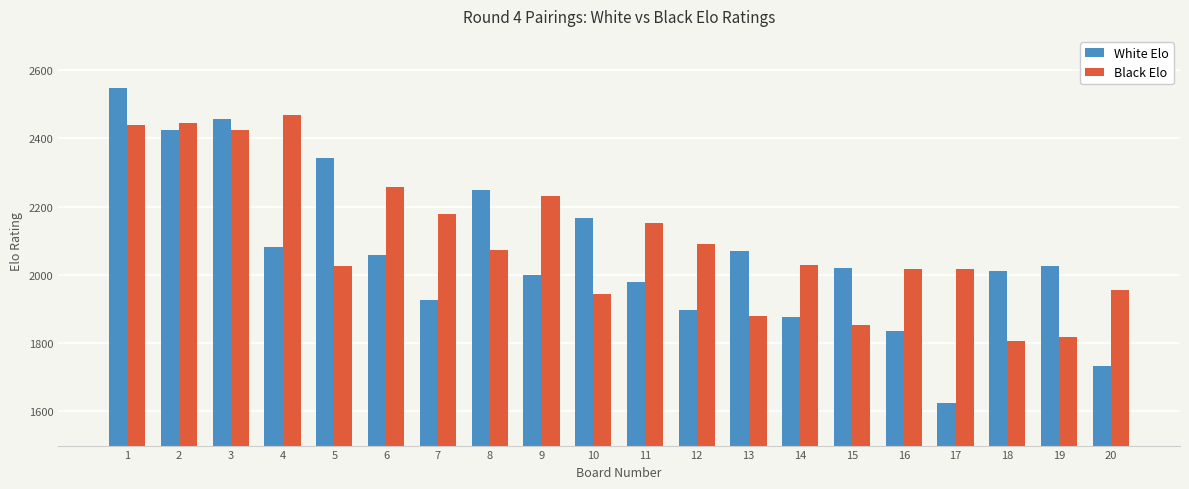

What is the highest value of the Black Elo series?

2468